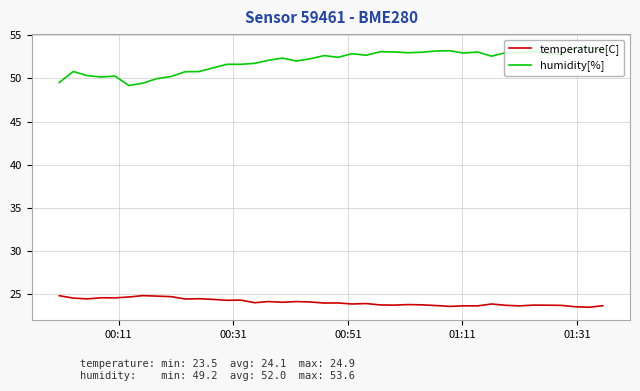

List the series in order of their overall mean, highest first.

humidity[%], temperature[C]